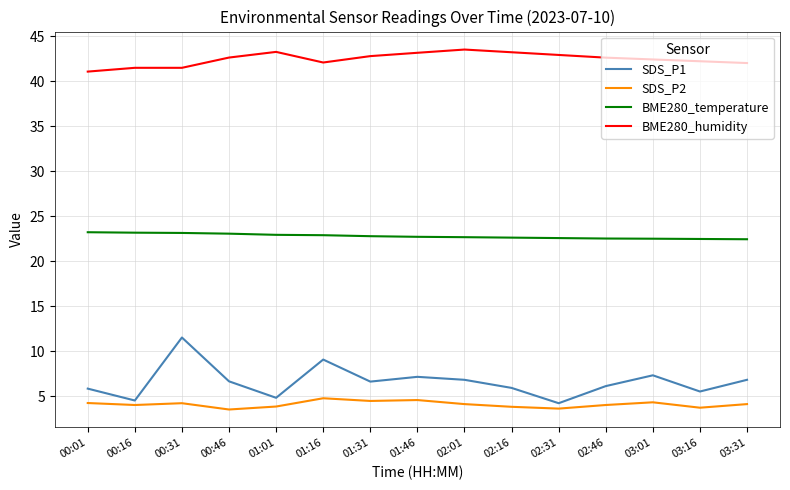

What is the minimum value shown in the chart?

3.5